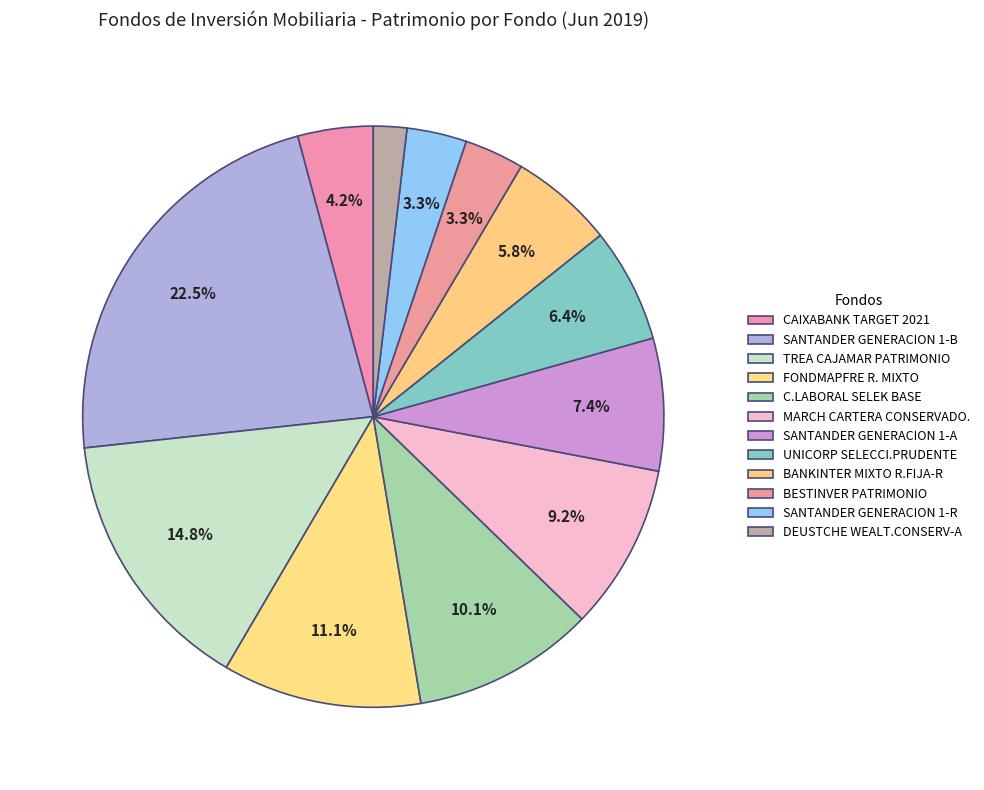

Is it true that CAIXABANK TARGET 2021 is 4% of the pie?

True